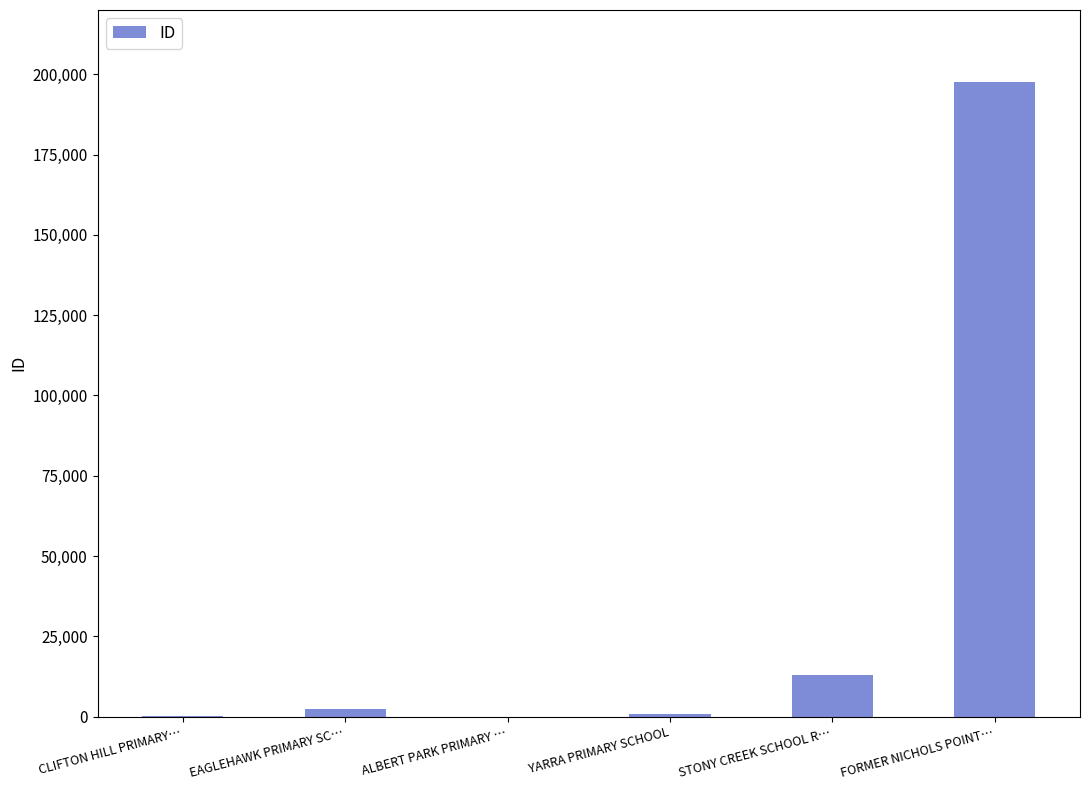

At which label is the value closest to 98823?

STONY CREEK SCHOOL R…